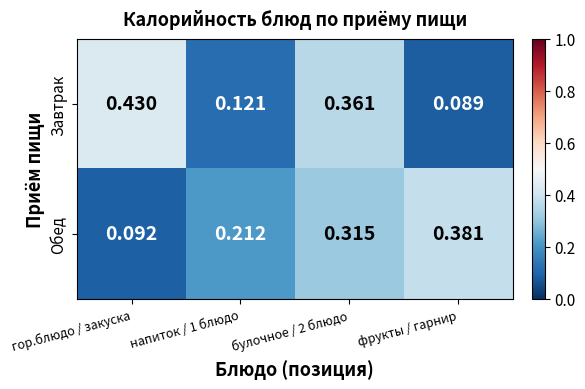

Which category has the lowest value across all series?

фрукты / гарнир